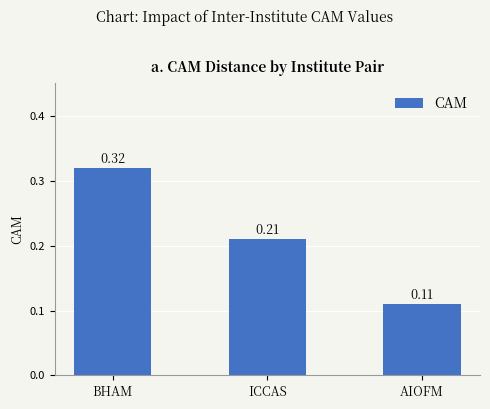

At which category does the chart reach its peak across all series?

BHAM